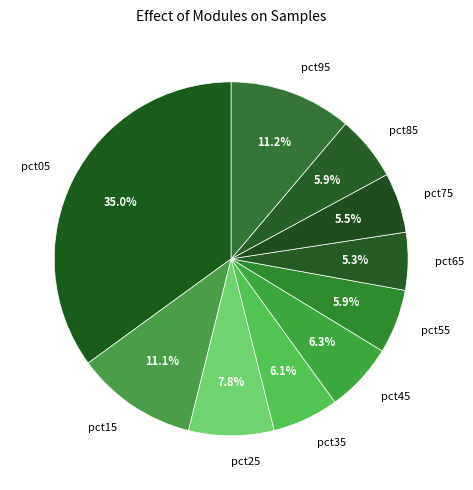

What percentage do pct25 and pct95 together represent?

19.0%